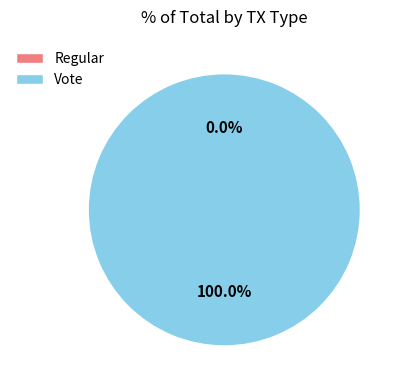

Which category has the biggest portion of the pie?

Vote